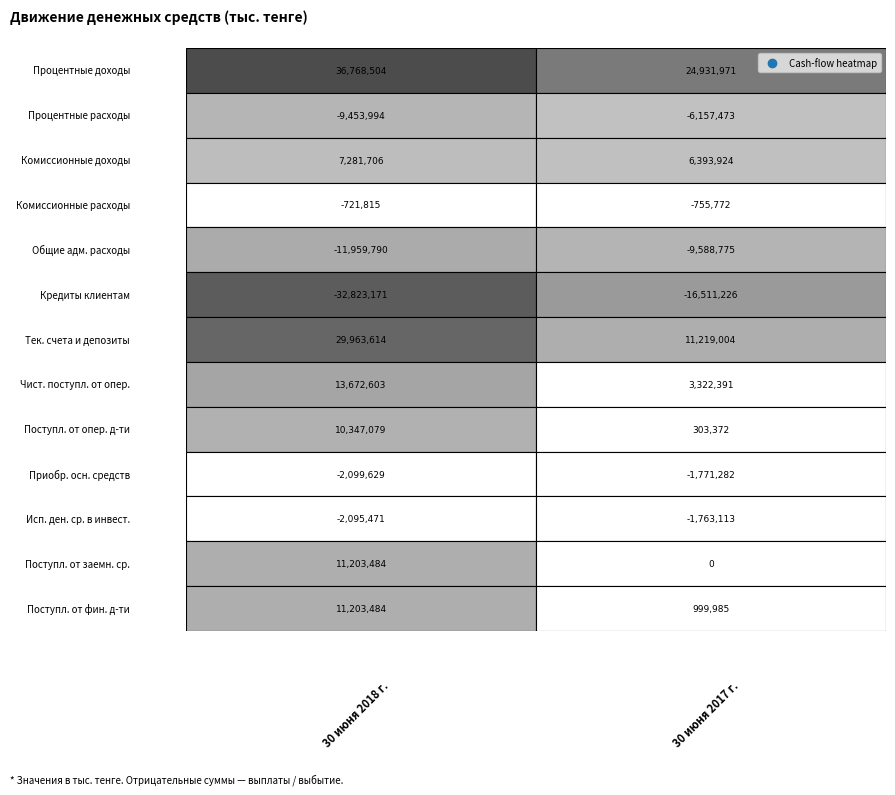

What is the maximum value shown in the chart?

36768504